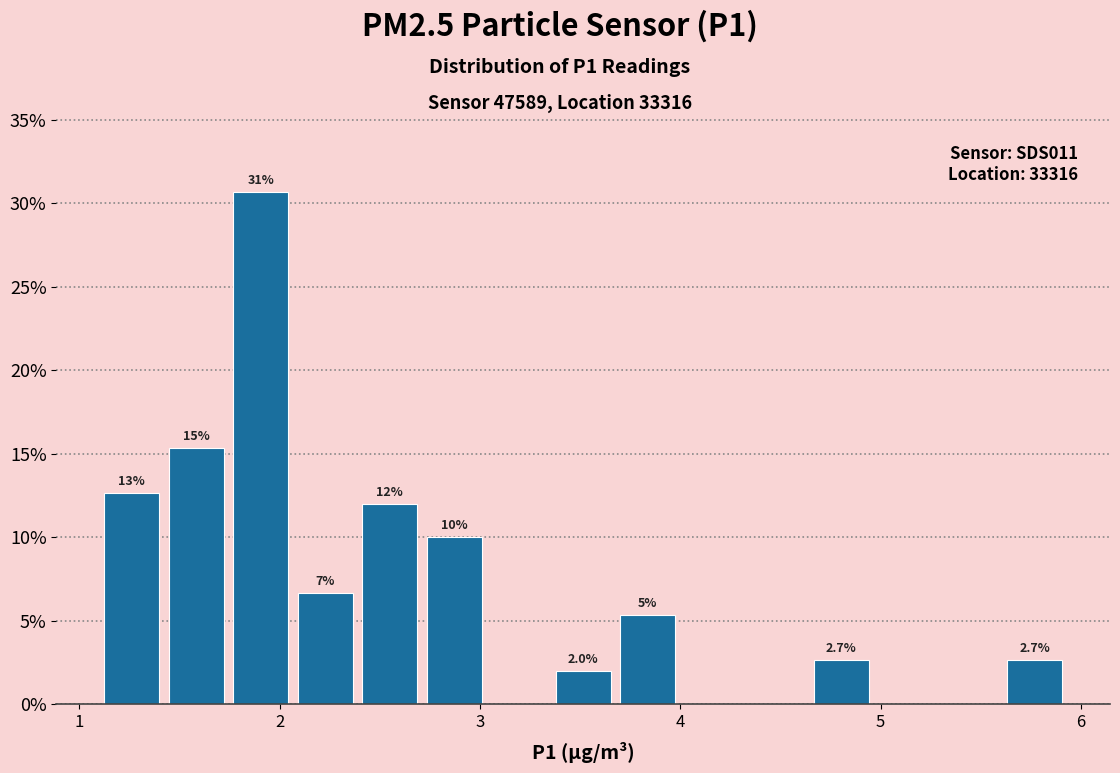

Read against the x-axis, roughly where is the centre of the tallest bar?

1.9